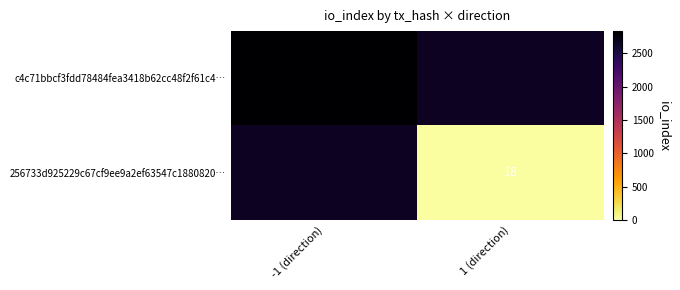

The c4c71bbcf3fdd78484fea3418b62cc48f2f61c4… series shows 634 at -1 (direction). True or false?

False